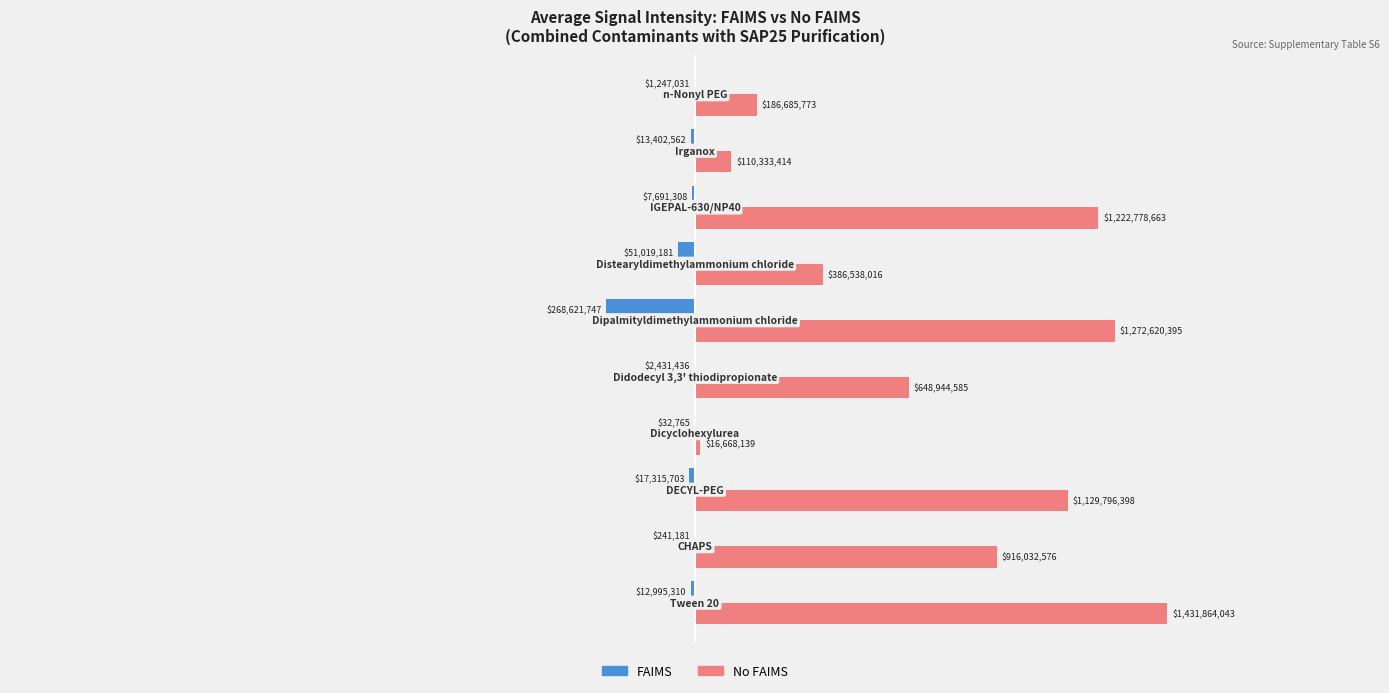

What is the greatest value displayed?

1431864042.6